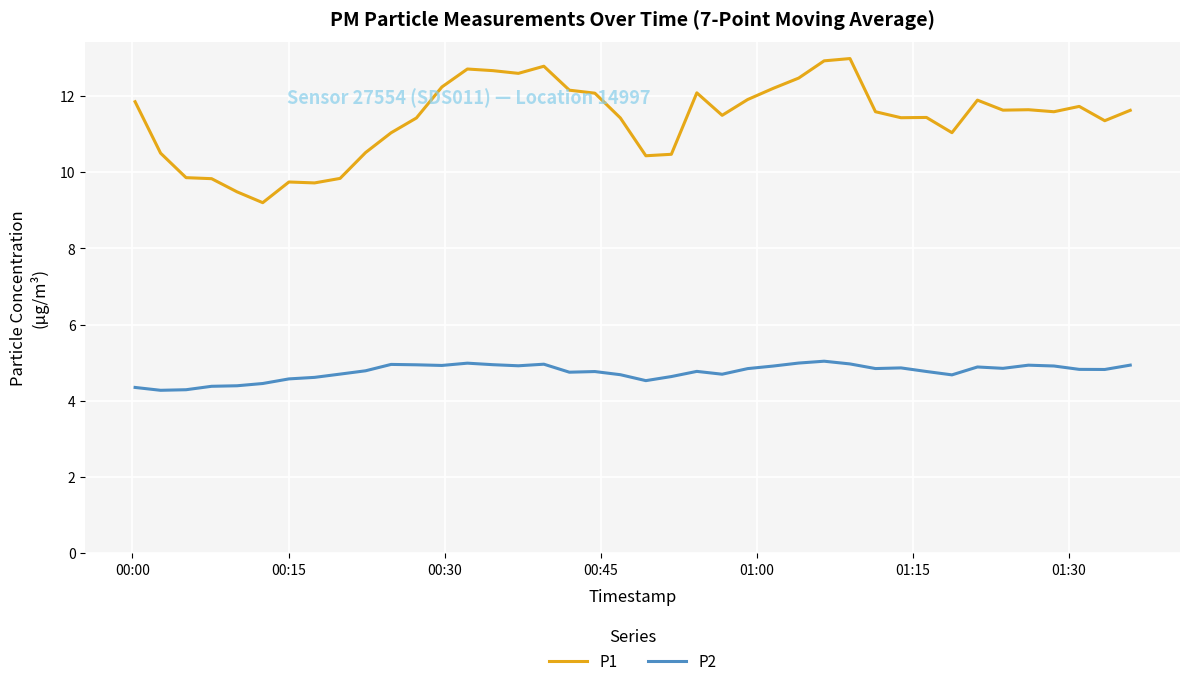

Which series has the largest range (max minus min)?

P1